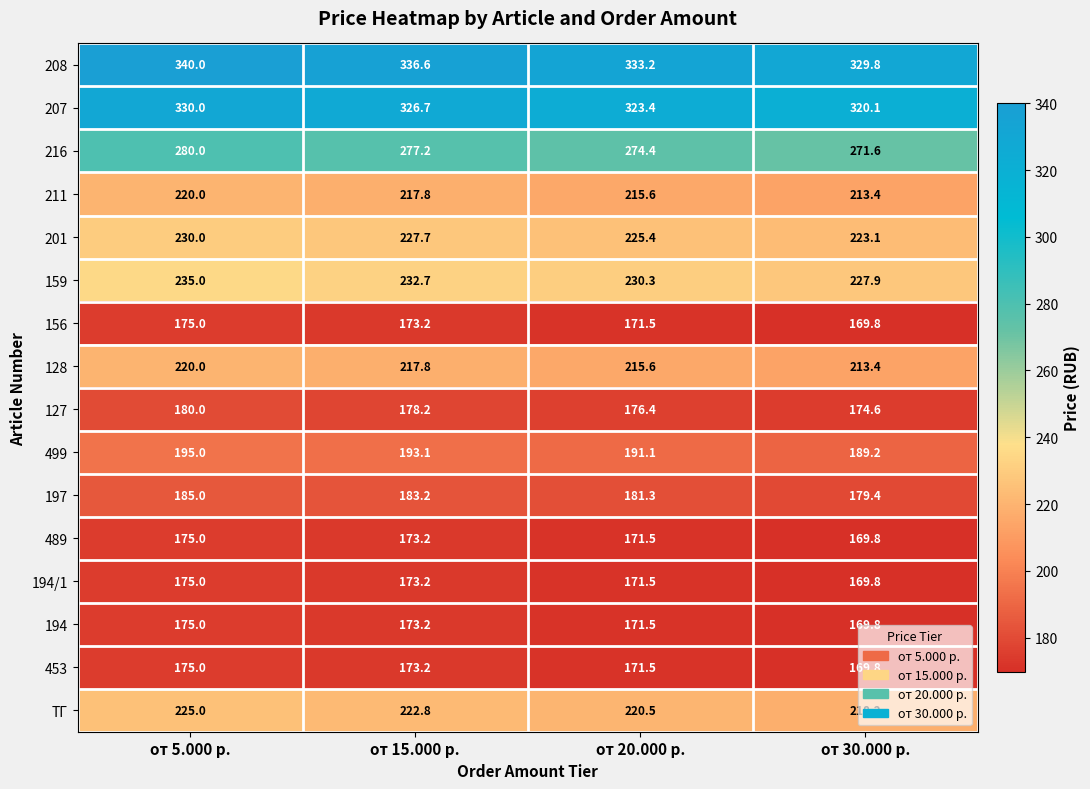

At which category is the sum across all series the highest?

от 5.000 р.